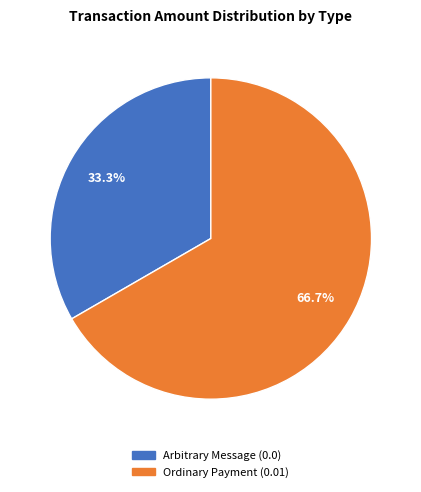

Which slice is the smallest?

Arbitrary Message